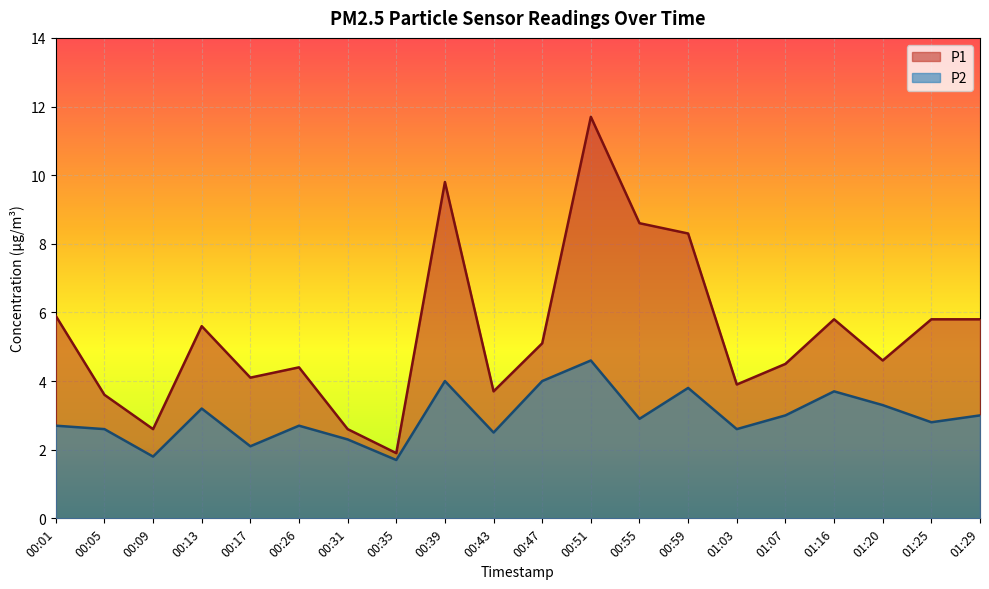

Does the chart display data point markers on the line(s)?

No